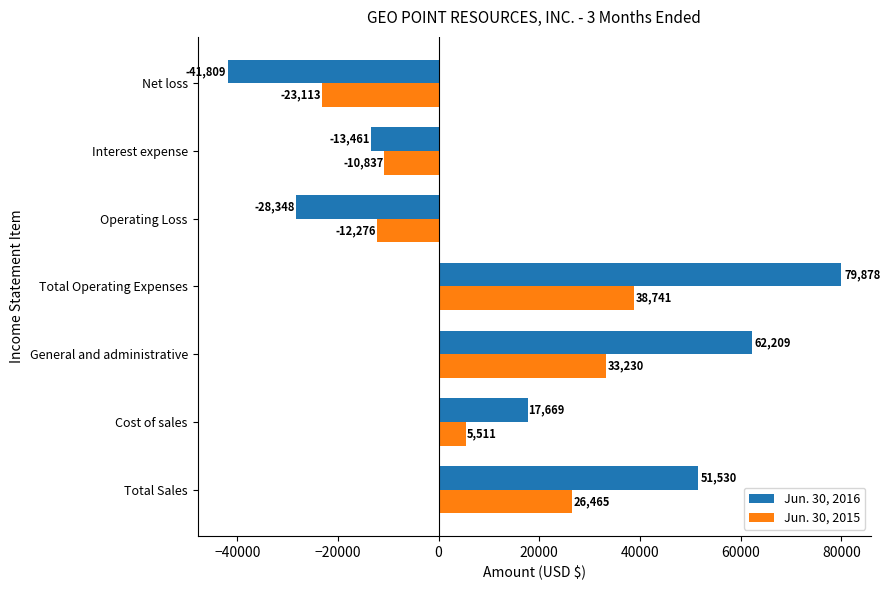

What is the lowest value of the Jun. 30, 2016 series?

-41809